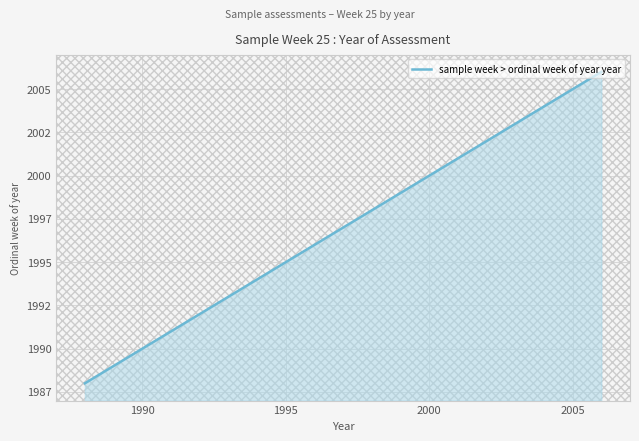

Does the chart have visible grid lines?

Yes